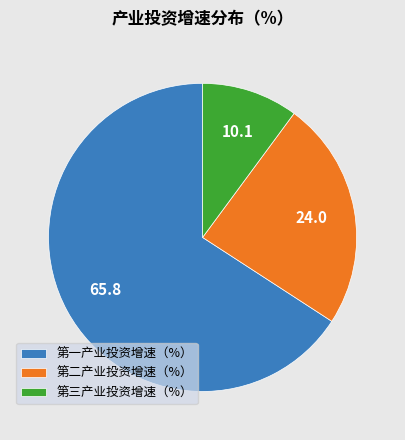

Which slice represents more than half of the pie?

第一产业投资增速（%）